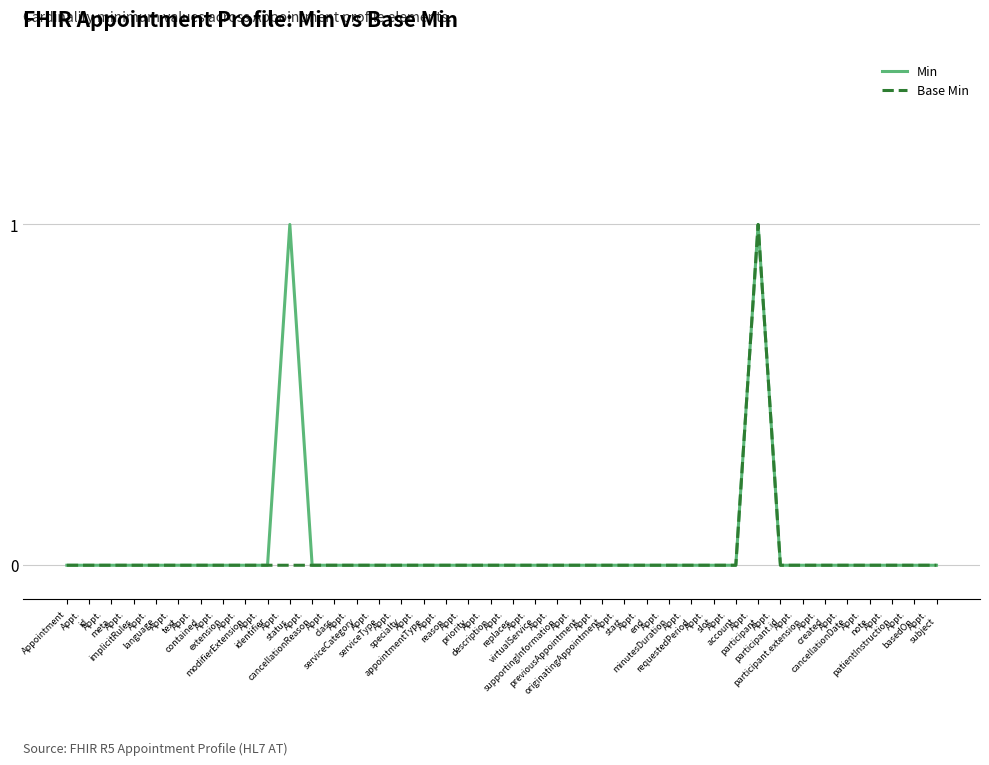

Is it true that Base Min equals 0 at Appt.
serviceCategory?

True